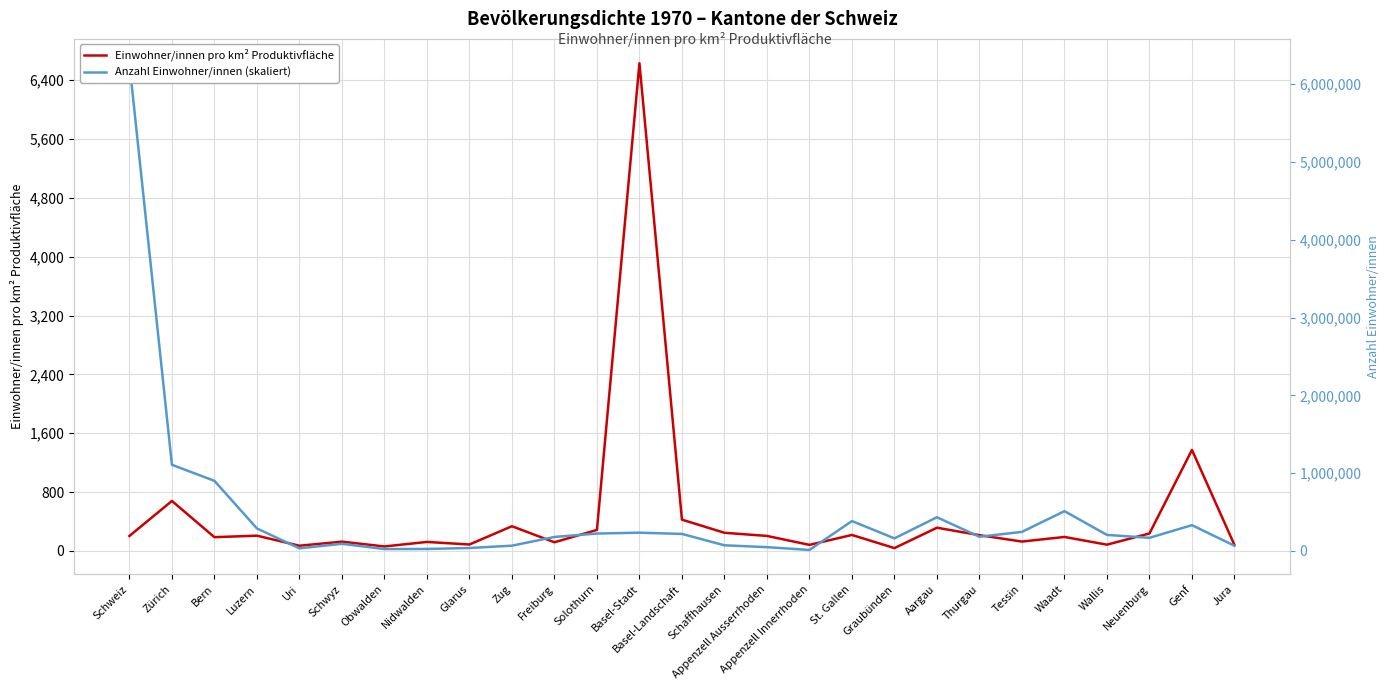

What are all the series names shown in the legend?

Einwohner/innen pro km² Produktivfläche, Anzahl Einwohner/innen (skaliert)